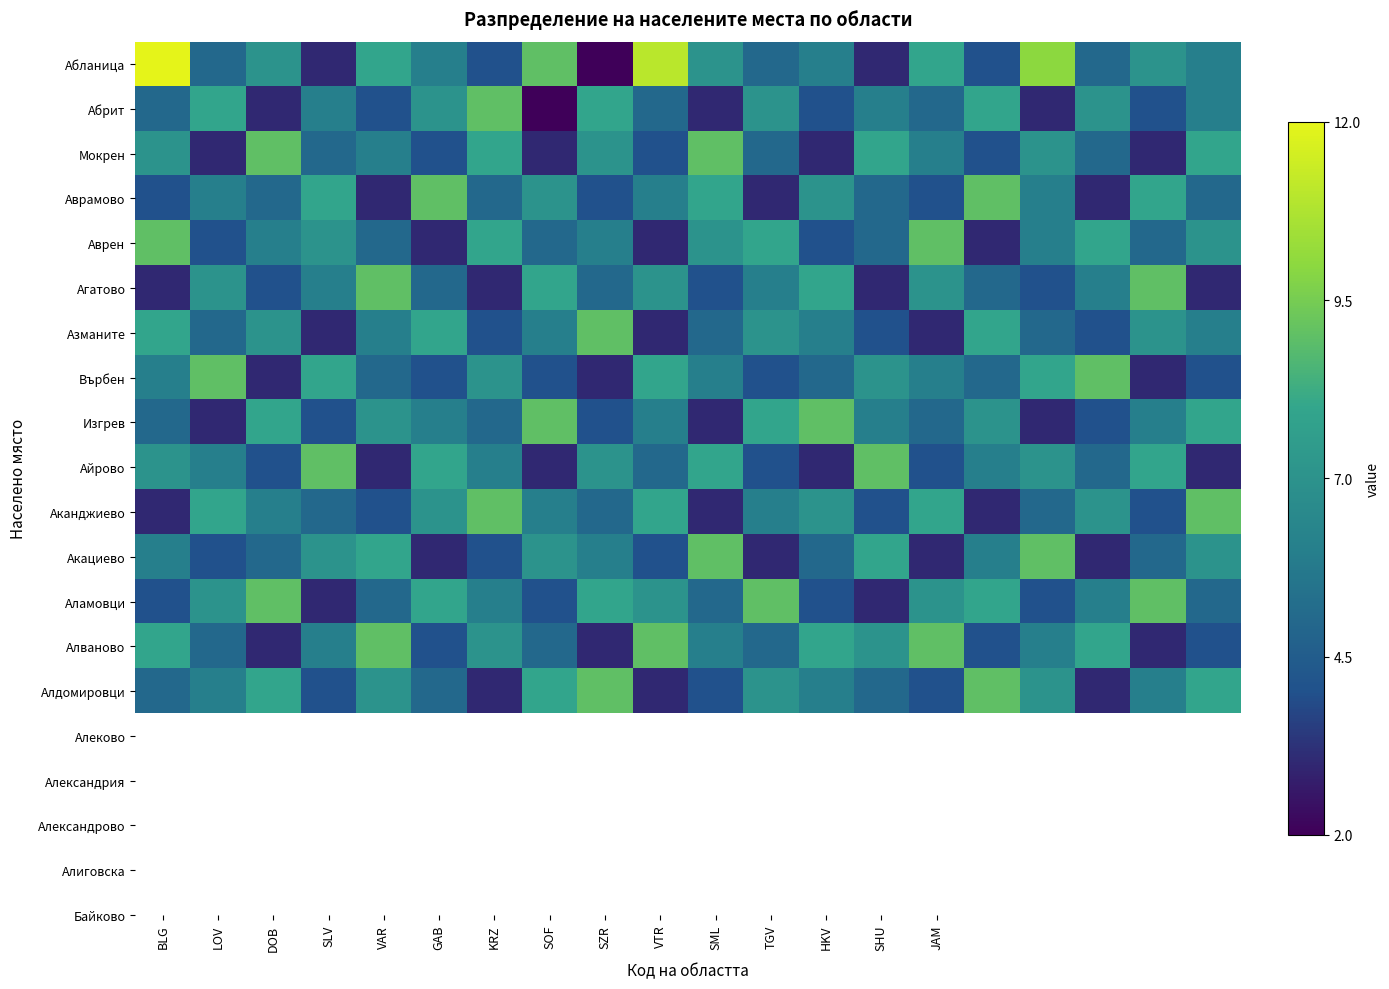

At how many categories does at least one series exceed 0?

20